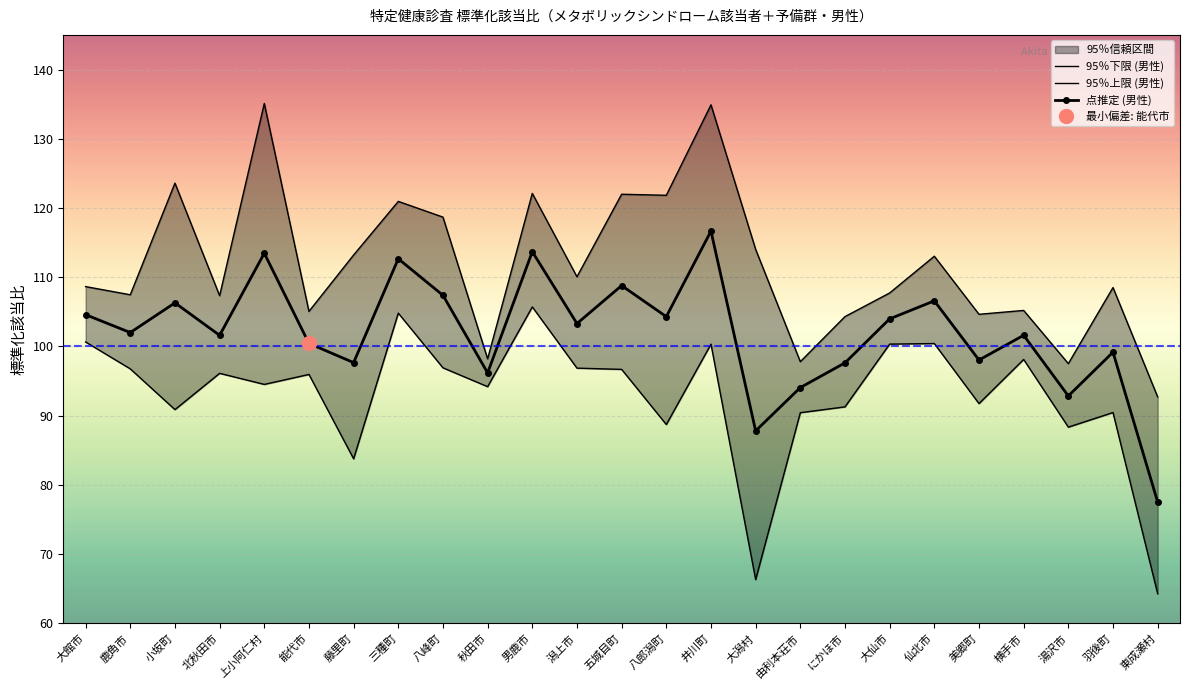

The value of 95％下限 (男性) at 美郷町 is 91.7. True or false?

True